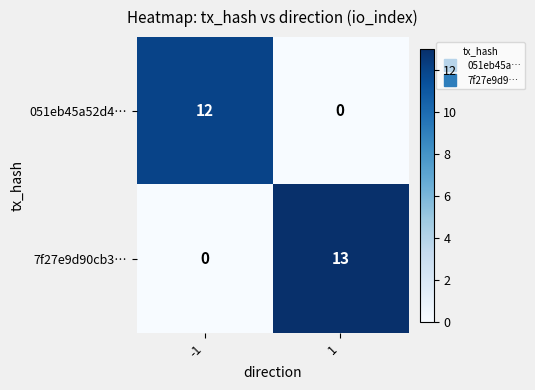

True or false: 051eb45a52d4… has a value of 3 at -1.

False